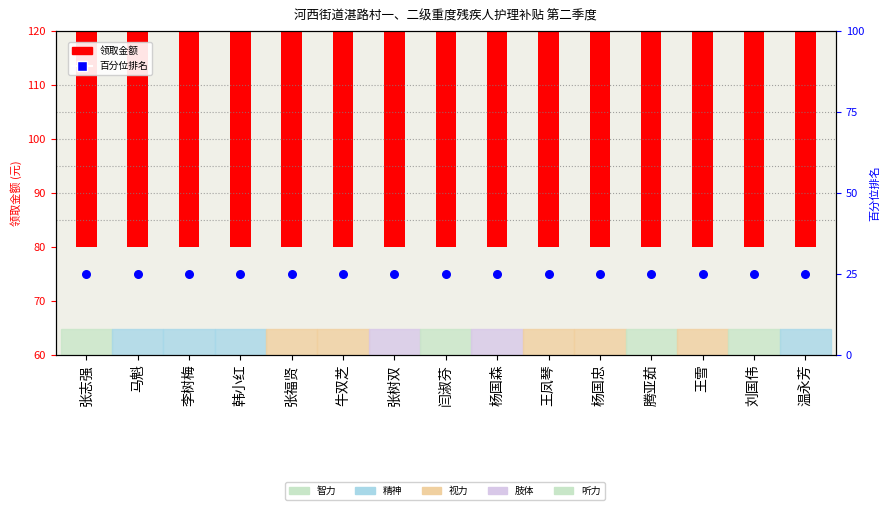

Which series has the largest total across all categories?

领取金额